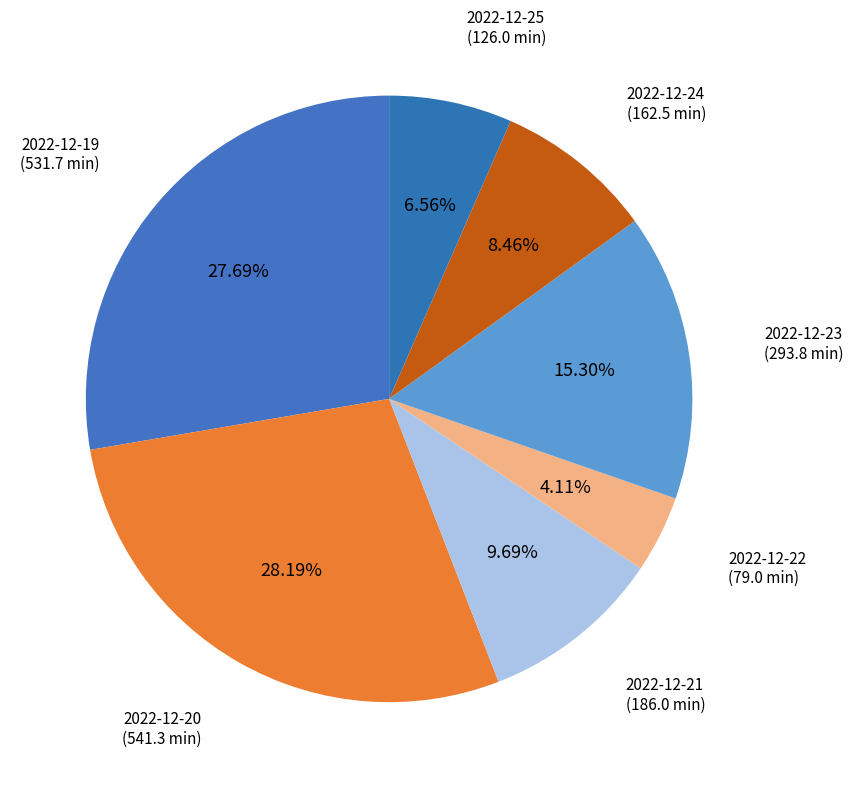

Which category has the biggest portion of the pie?

2022-12-20